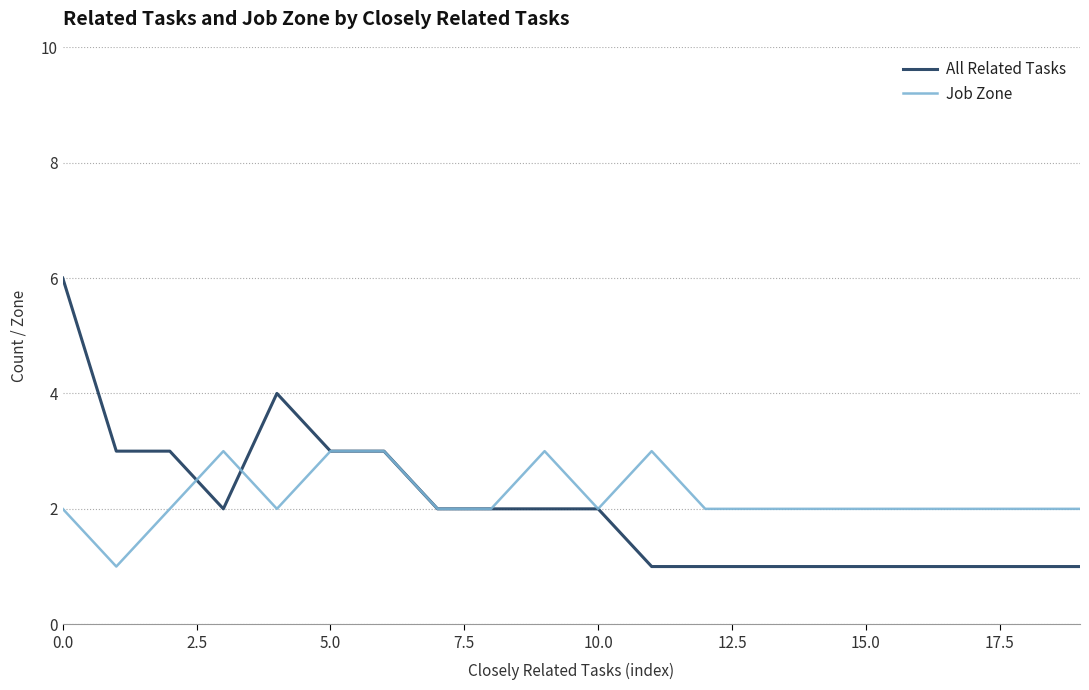

Reading right to left, extract all data points from this chart.

All Related Tasks: 1	1	1	1	1	1	1	1	1	2	2	2	2	3	3	4	2	3	3	6
Job Zone: 2	2	2	2	2	2	2	2	3	2	3	2	2	3	3	2	3	2	1	2